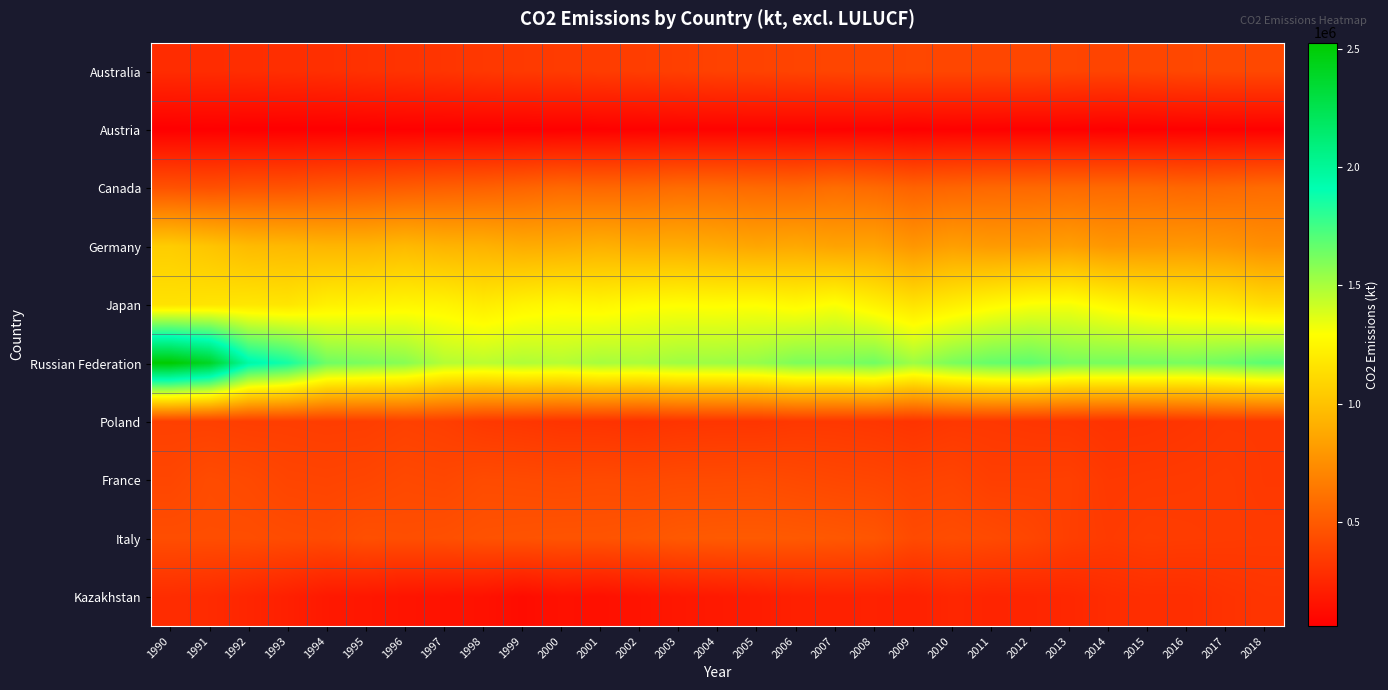

Reading left to right, list all the values displayed in this chart.

Australia: 1990=278424.7	1991=279872.7	1992=284912.4	1993=289235.2	1994=294015.0	1995=305410.2	1996=312361.6	1997=320795.1	1998=334684.5	1999=344063.8	2000=350195.0	2001=357669.2	2002=362209.5	2003=369726.0	2004=383205.1	2005=386513.5	2006=392680.7	2007=399842.5	2008=404417.4	2009=407463.3	2010=405502.8	2011=404172.8	2012=406506.2	2013=397943.2	2014=394116.9	2015=401554.8	2016=411031.5	2017=415097.4	2018=415954.0
Austria: 1990=62124.7	1991=65725.5	1992=60204.1	1993=60635.4	1994=61002.4	1995=64065.3	1996=67421.6	1997=67232.8	1998=66875.1	1999=65562.7	2000=66162.9	2001=70102.6	2002=71918.8	2003=77554.2	2004=77674.4	2005=79192.4	2006=76898.3	2007=74262.6	2008=73588.4	2009=67493.9	2010=72011.8	2011=69898.2	2012=67209.1	2013=67745.7	2014=64084.4	2015=66283.2	2016=67112.3	2017=69628.9	2018=66719.7
Canada: 1990=462117.3	1991=452494.7	1992=467037.4	1993=467406.4	1994=482436.6	1995=494920.2	1996=510736.7	1997=524789.2	1998=533639.8	1999=549553.2	2000=572162.1	2001=564946.4	2002=570844.8	2003=587178.2	2004=585703.1	2005=576434.5	2006=570950.4	2007=594220.6	2008=575586.9	2009=542549.6	2010=555549.8	2011=566741.0	2012=569737.0	2013=576327.0	2014=575942.2	2015=575906.9	2016=564032.5	2017=572834.4	2018=586504.6
Germany: 1990=1052348.5	1991=1014199.7	1992=965889.8	1993=956233.1	1994=939630.3	1995=939176.7	1996=959124.1	1997=931230.1	1998=923275.9	1999=895642.9	2000=899780.2	2001=916366.1	2002=899821.1	2003=900866.4	2004=886966.0	2005=866388.6	2006=877997.4	2007=851383.3	2008=854706.3	2009=790195.7	2010=832669.7	2011=809426.9	2012=813893.1	2013=831316.3	2014=792684.9	2015=795816.4	2016=800510.3	2017=786654.6	2018=755362.3
Japan: 1990=1158391.3	1991=1170065.7	1992=1179740.1	1993=1172647.3	1994=1227566.8	1995=1239928.2	1996=1251867.6	1997=1245112.0	1998=1205416.3	1999=1242015.3	2000=1264844.3	2001=1250211.1	2002=1279453.0	2003=1287642.2	2004=1282872.1	2005=1290056.3	2006=1266828.6	2007=1302524.3	2008=1231909.5	2009=1162647.9	2010=1214068.6	2011=1264155.1	2012=1305432.9	2013=1314703.0	2014=1263049.9	2015=1222781.3	2016=1203167.0	2017=1187661.4	2018=1135688.0
Russian Federation: 1990=2525293.8	1991=2395978.0	1992=1957658.9	1993=1859459.6	1994=1641399.2	1995=1612928.3	1996=1580160.8	1997=1475157.2	1998=1458157.1	1999=1486090.0	2000=1471052.2	2001=1507500.9	2002=1495483.6	2003=1525389.9	2004=1530473.6	2005=1547375.8	2006=1606313.4	2007=1604323.8	2008=1636694.4	2009=1528764.9	2010=1612884.8	2011=1664953.1	2012=1679866.2	2013=1619172.9	2014=1622348.9	2015=1622861.0	2016=1618304.3	2017=1646179.8	2018=1691360.4
Poland: 1990=376546.5	1991=373793.3	1992=364677.9	1993=365370.7	1994=360416.8	1995=362761.3	1996=377407.8	1997=367385.3	1998=339132.9	1999=329167.3	2000=317338.0	2001=313647.7	2002=306403.3	2003=319406.0	2004=324146.2	2005=323161.3	2006=337037.5	2007=336368.5	2008=330145.0	2009=316607.7	2010=334606.8	2011=333952.0	2012=326348.2	2013=322225.4	2014=309920.9	2015=313099.2	2016=324011.3	2017=337340.4	2018=337705.7
France: 1990=403307.2	1991=428927.1	1992=418231.0	1993=397655.4	1994=393368.9	1995=400239.1	1996=415941.0	1997=408990.0	1998=428344.4	1999=424600.5	2000=419232.3	2001=424005.8	2002=419347.5	2003=426145.7	2004=427117.6	2005=430528.3	2006=419737.0	2007=409033.4	2008=401422.9	2009=385421.6	2010=393717.8	2011=367051.1	2012=368311.8	2013=370549.0	2014=339492.9	2015=344097.0	2016=347095.6	2017=352179.0	2018=338327.1
Italy: 1990=438008.8	1991=437538.6	1992=437829.8	1993=430180.0	1994=424581.7	1995=448332.9	1996=442277.4	1997=448044.9	1998=460049.2	1999=464548.5	2000=468442.1	2001=468642.9	2002=476251.2	2003=494183.3	2004=499619.4	2005=500005.7	2006=495124.2	2007=487693.3	2008=476230.0	2009=422624.2	2010=433688.0	2011=422039.5	2012=401554.7	2013=367568.7	2014=347860.8	2015=360088.2	2016=356556.2	2017=351473.9	2018=348085.0
Kazakhstan: 1990=281214.0	1991=271741.0	1992=246741.4	1993=219390.0	1994=185835.3	1995=178207.5	1996=163543.8	1997=155572.2	1998=150541.2	1999=124952.4	2000=148756.2	2001=142923.9	2002=160804.2	2003=178774.6	2004=188475.9	2005=202326.2	2006=221649.3	2007=227961.1	2008=229096.3	2009=224145.6	2010=250897.0	2011=240651.2	2012=246750.4	2013=254547.5	2014=278775.6	2015=288578.1	2016=288421.4	2017=307926.5	2018=319647.4